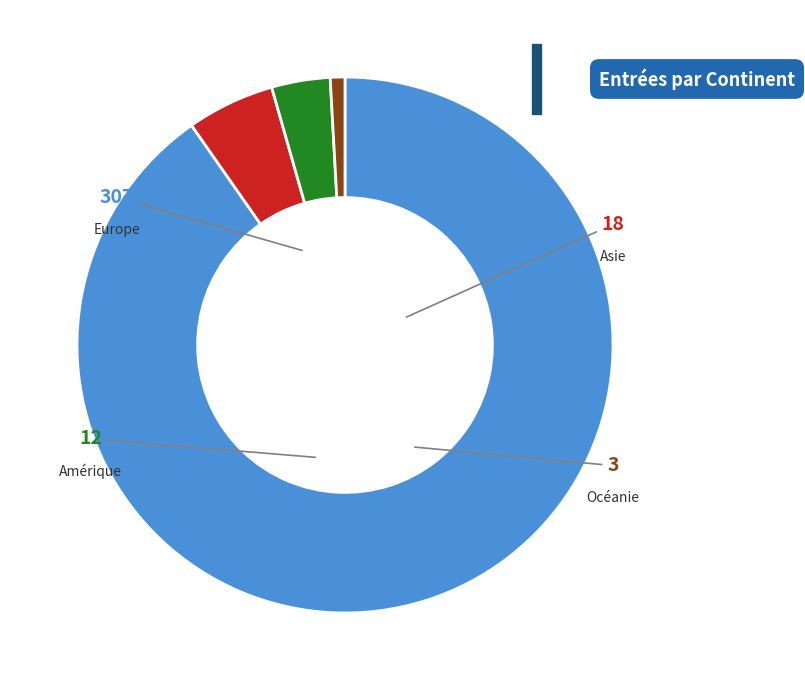

To the nearest percent, what is the difference between the Océanie and Europe slice percentages?

89%